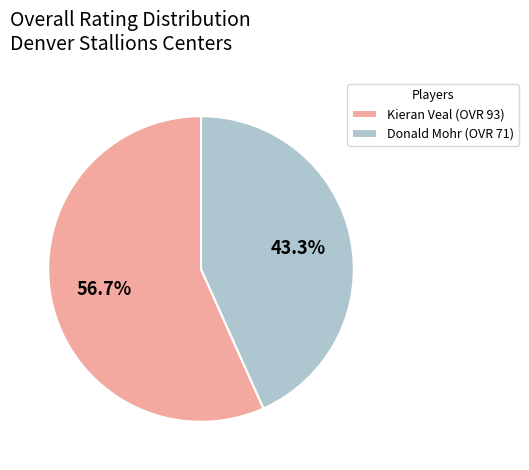

How many segments does this pie chart have?

2